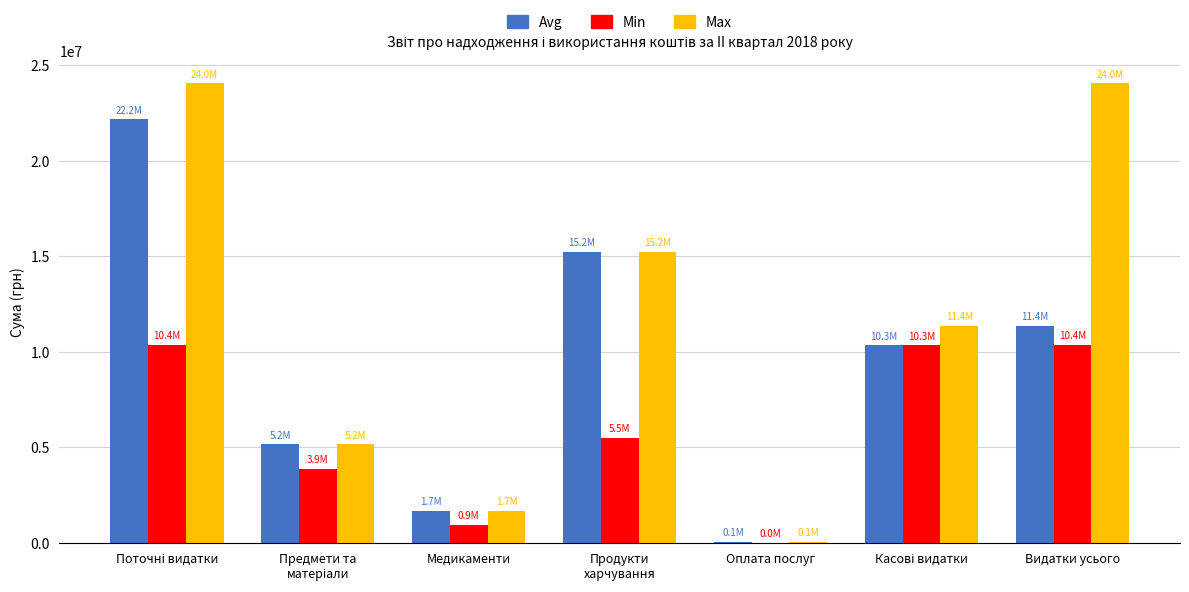

Are the bars horizontal?

No